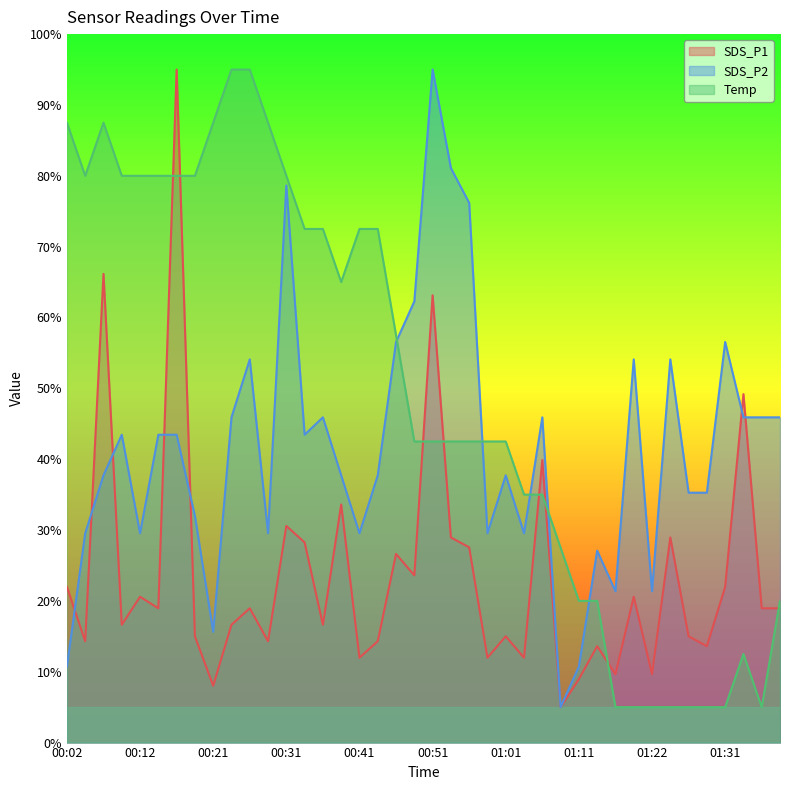

What is the label of the 8th point from the left?

00:19